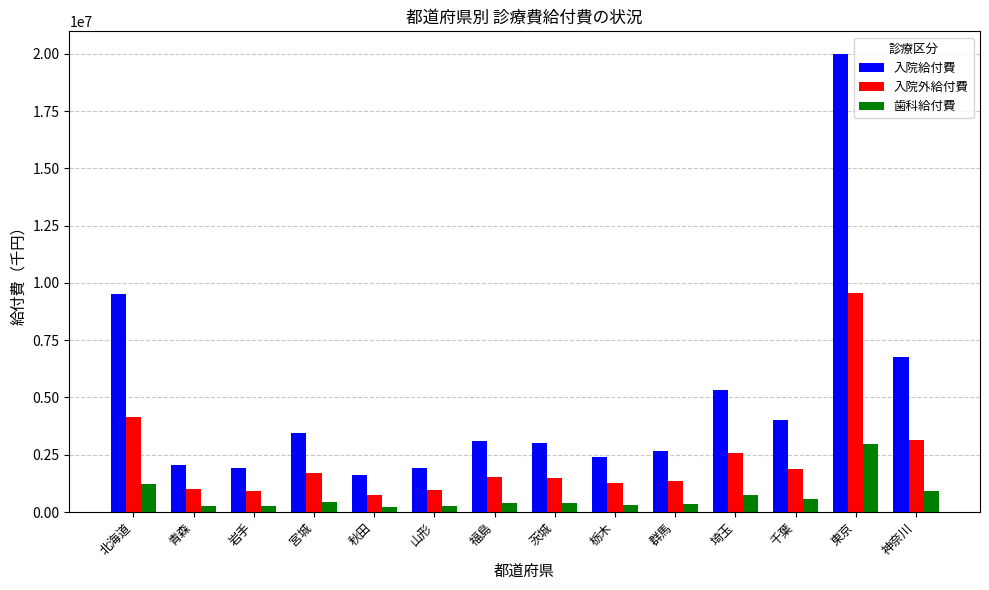

Between 北海道 and 茨城, which series saw the biggest shift?

入院給付費